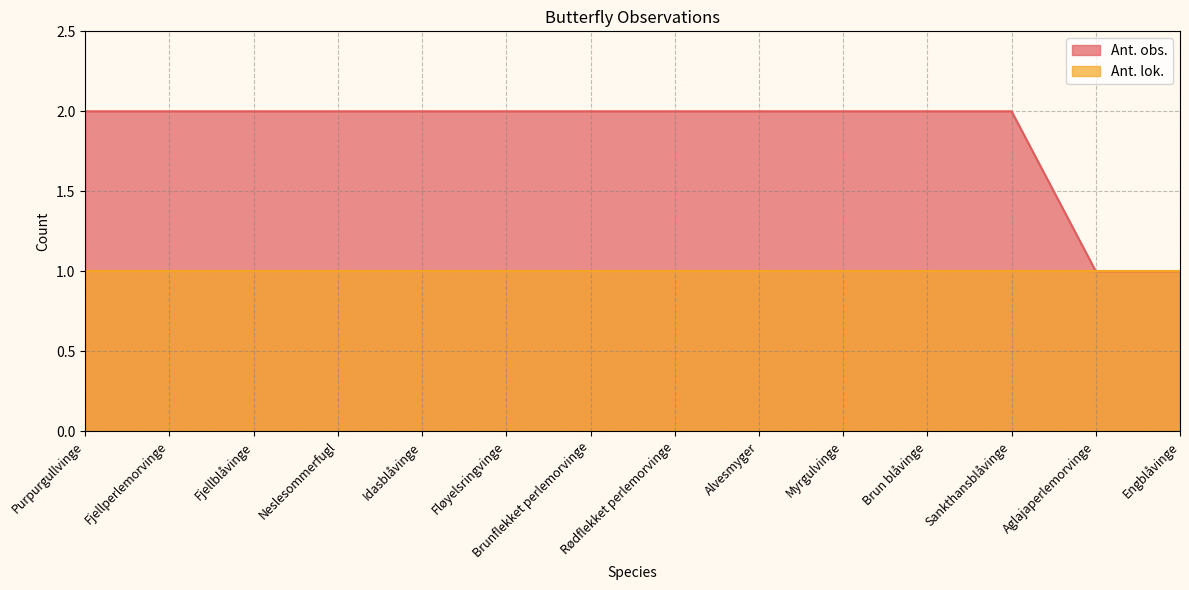

Reading left to right, transcribe all the data shown in this chart.

2	2	2	2	2	2	2	2	2	2	2	2	1	1